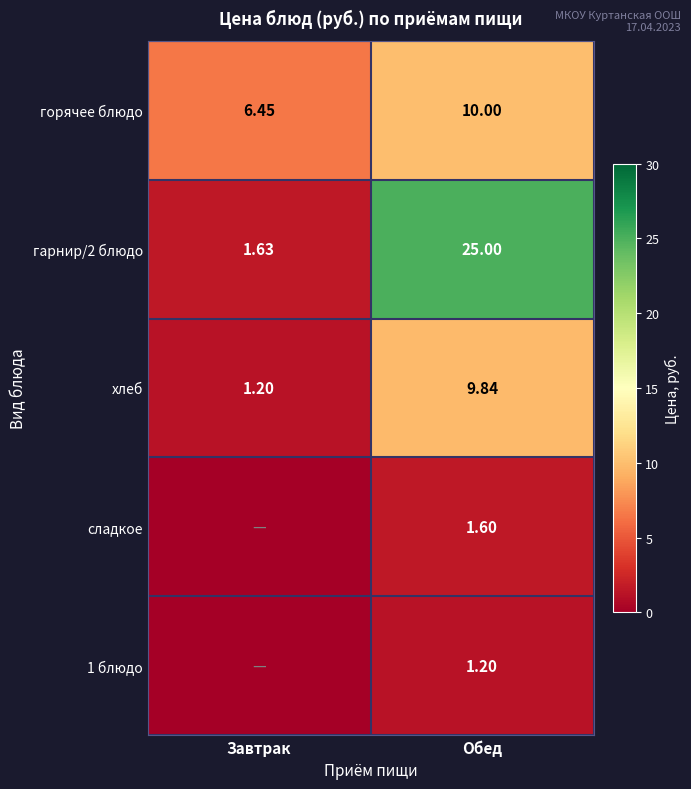

The хлеб series shows 0.5 at Завтрак. True or false?

False